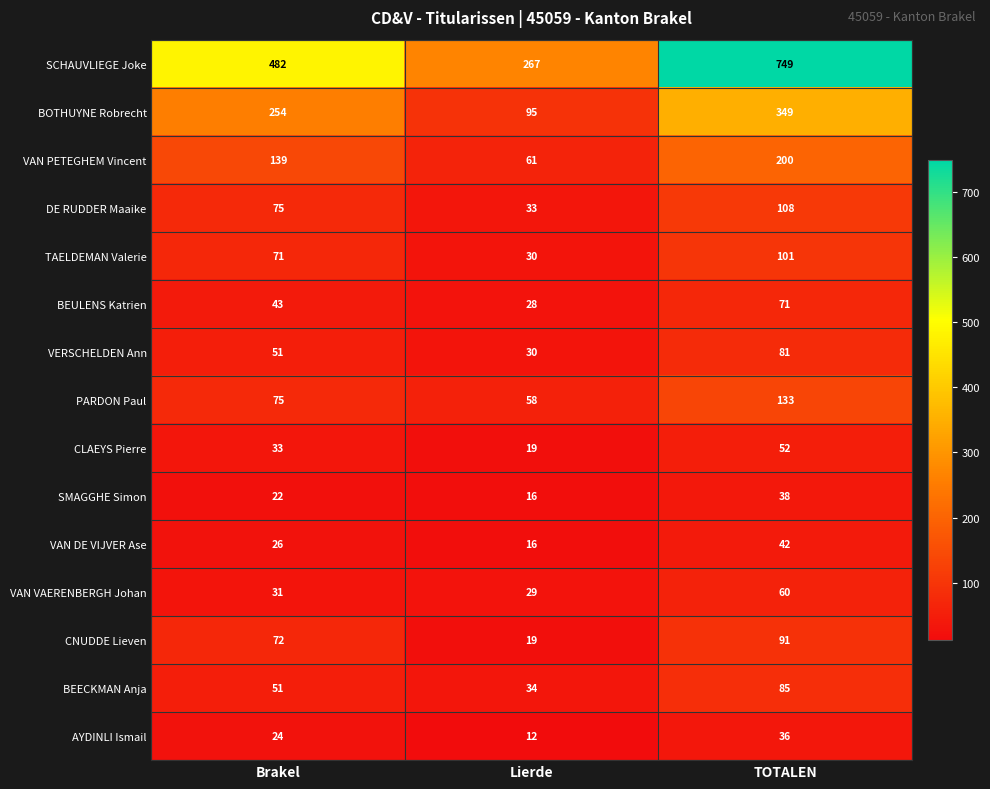

List the series in order of their peak value, highest first.

SCHAUVLIEGE Joke, BOTHUYNE Robrecht, VAN PETEGHEM Vincent, PARDON Paul, DE RUDDER Maaike, TAELDEMAN Valerie, CNUDDE Lieven, BEECKMAN Anja, VERSCHELDEN Ann, BEULENS Katrien, VAN VAERENBERGH Johan, CLAEYS Pierre, VAN DE VIJVER Ase, SMAGGHE Simon, AYDINLI Ismail